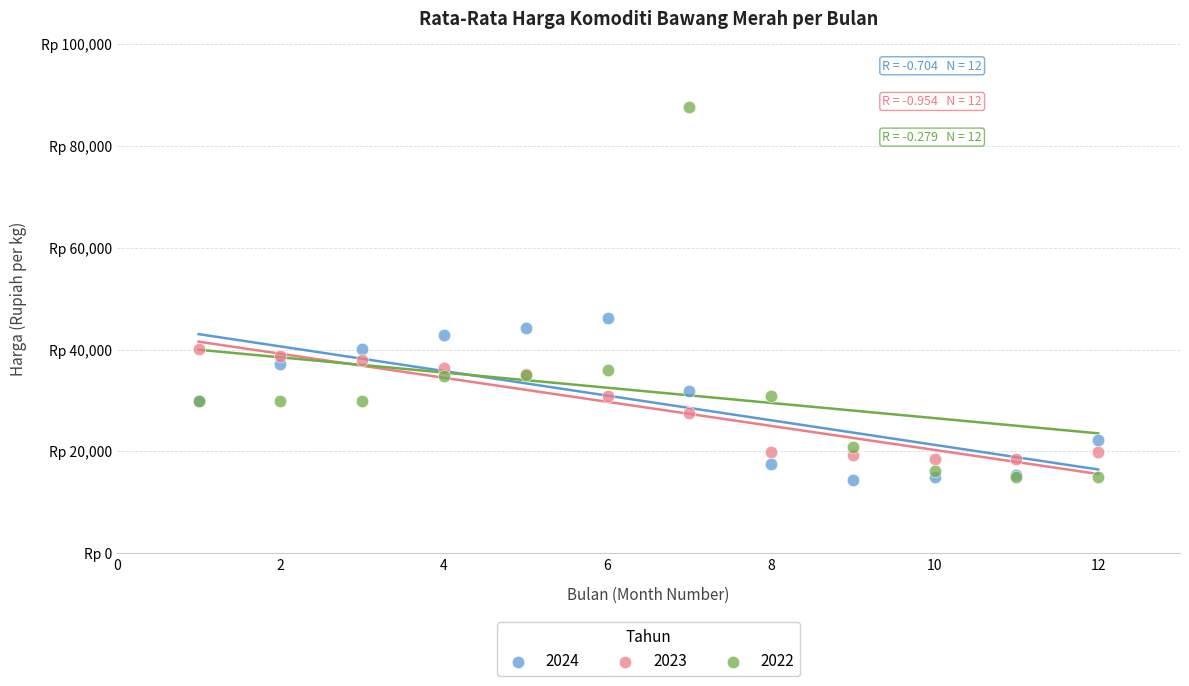

What are all the series names shown in the legend?

2024, 2023, 2022